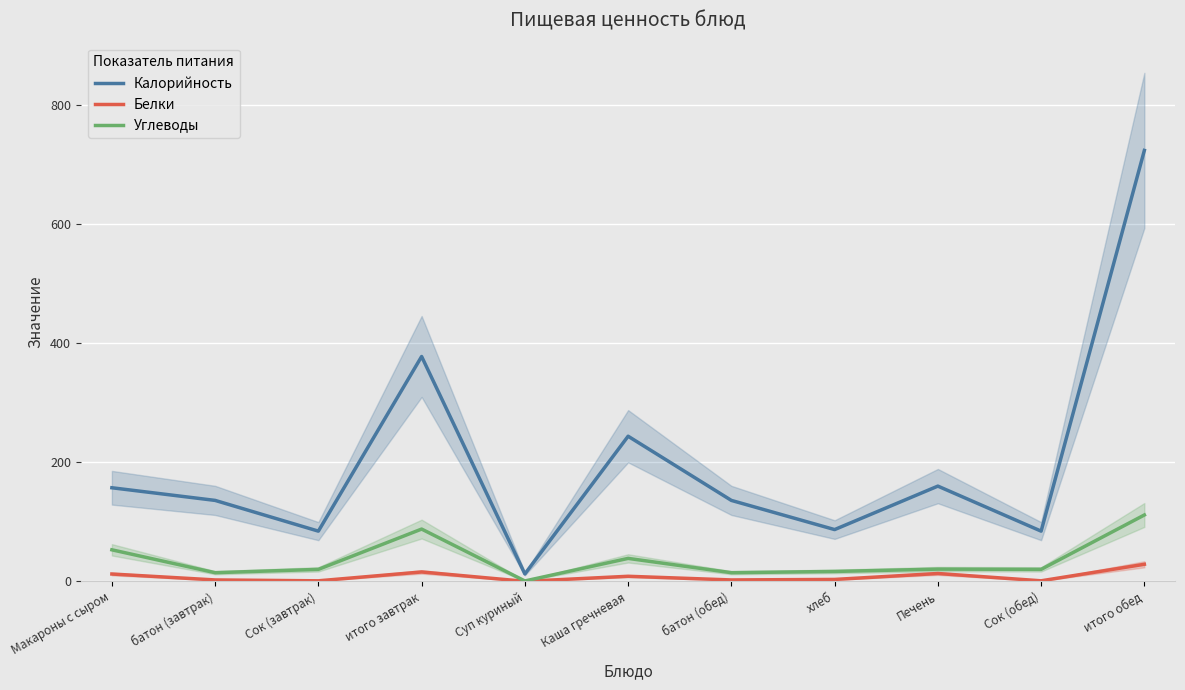

True or false: Углеводы has more than 0 interior local peaks.

True